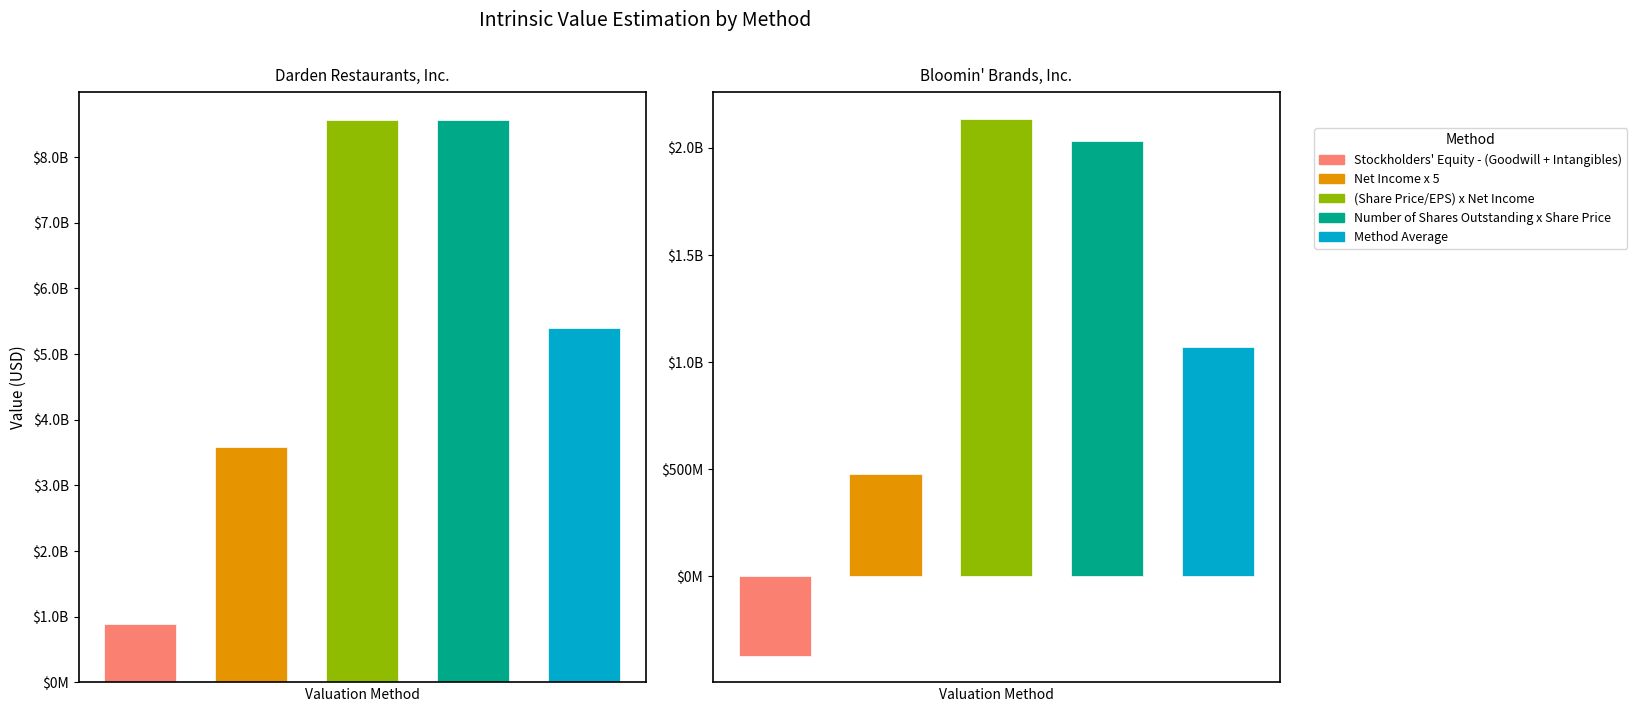

How many bars are there in each group?

5